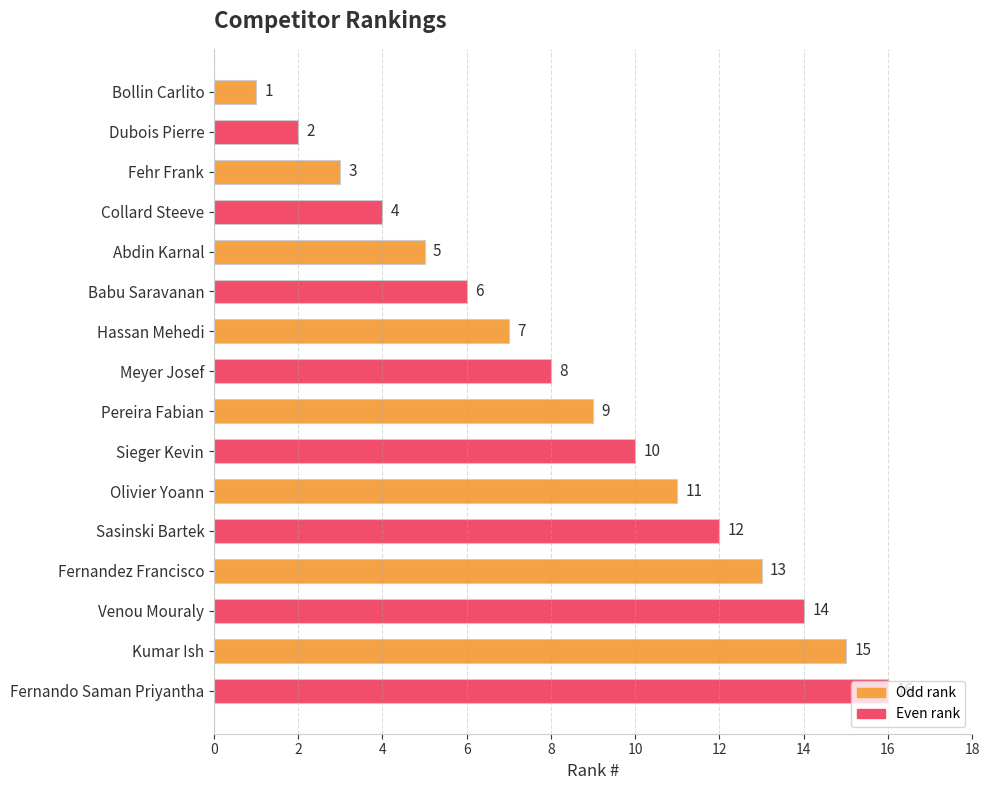

Rank the categories by value from lowest to highest.

Bollin Carlito, Dubois Pierre, Fehr Frank, Collard Steeve, Abdin Karnal, Babu Saravanan, Hassan Mehedi, Meyer Josef, Pereira Fabian, Sieger Kevin, Olivier Yoann, Sasinski Bartek, Fernandez Francisco, Venou Mouraly, Kumar Ish, Fernando Saman Priyantha